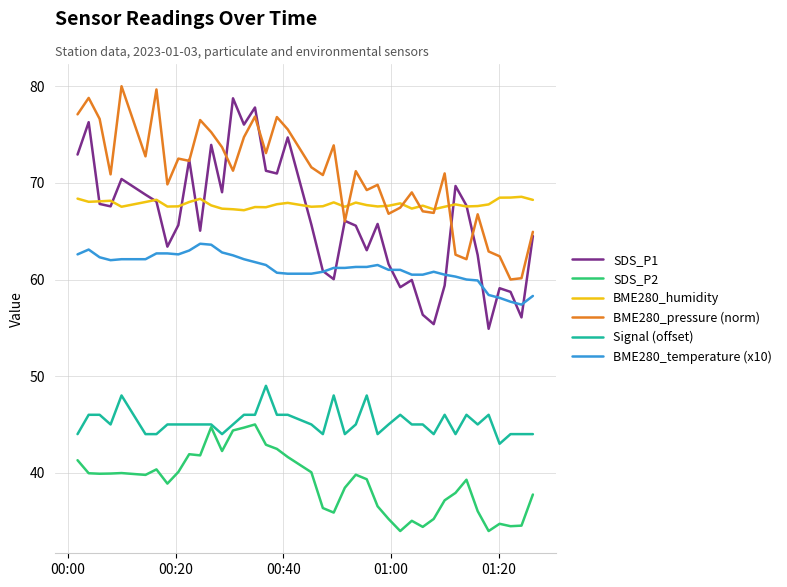

Which series has the widest spread of values?

SDS_P1